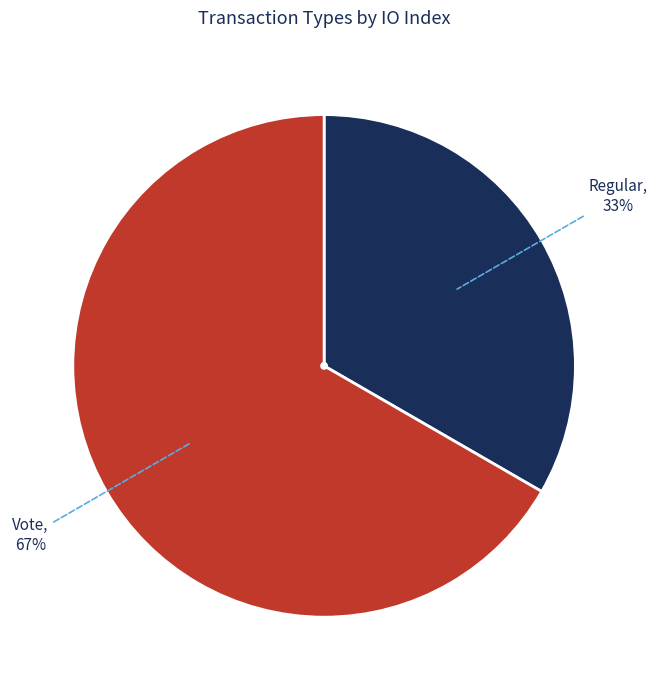

To the nearest percent, what is the average slice percentage?

50%